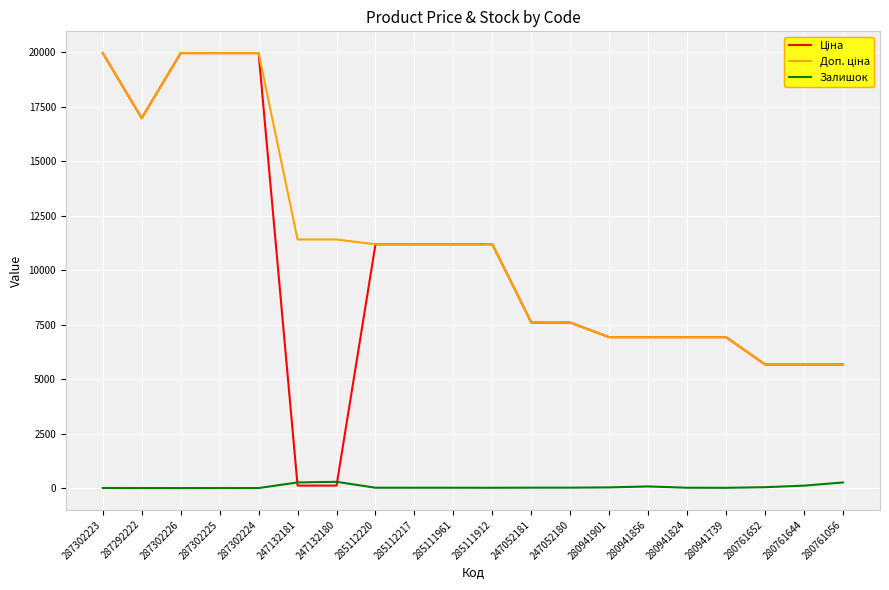

What is the difference between the second highest and second lowest values in the Залишок series?

257.0